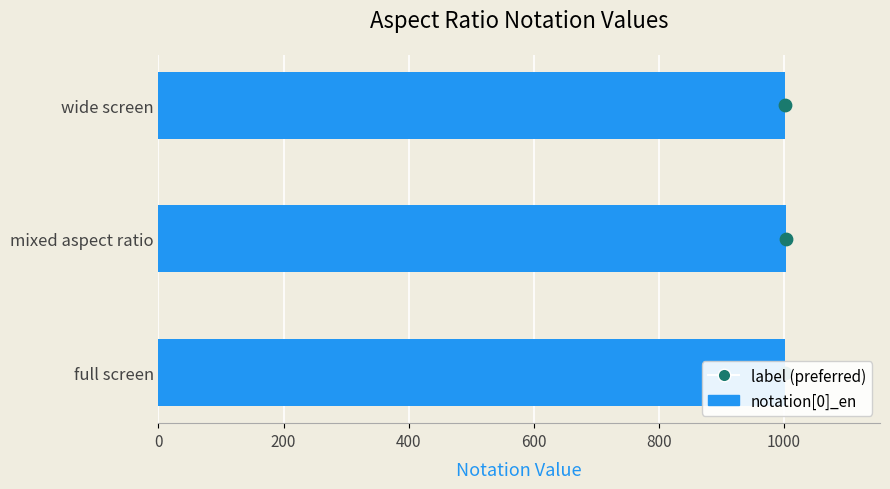

What is the change in value from full screen to wide screen?

+1